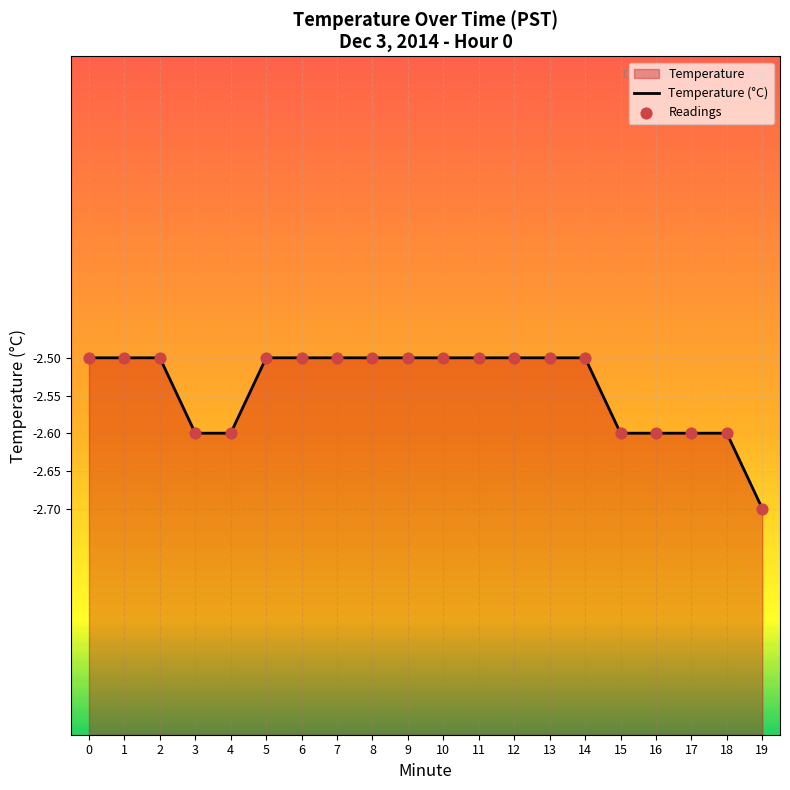

Which series contains the highest Y value?

Temperature (°C)